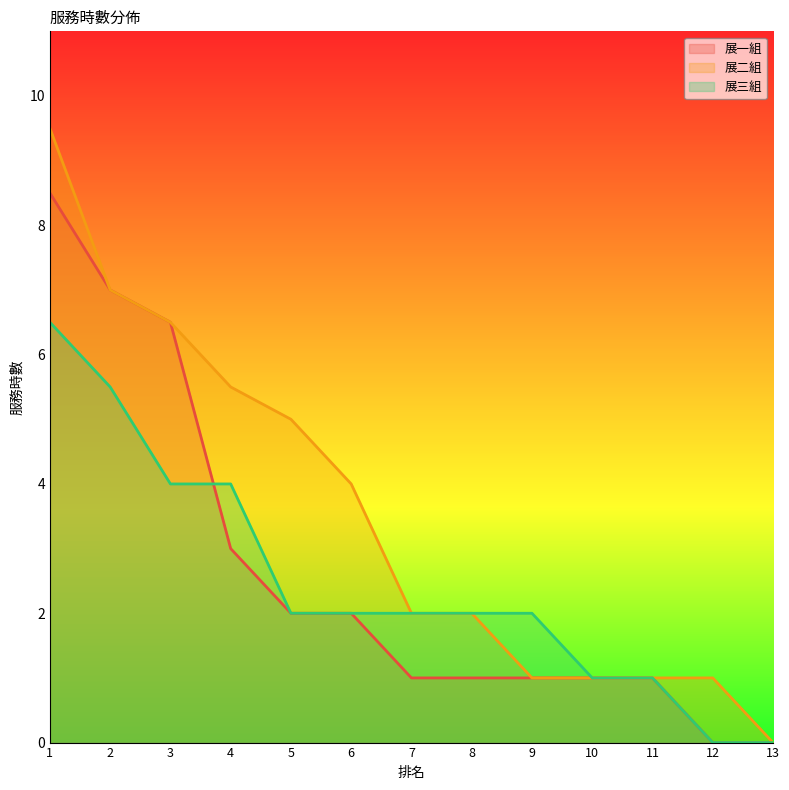

What is the sum of all 展一組 values?

34.0